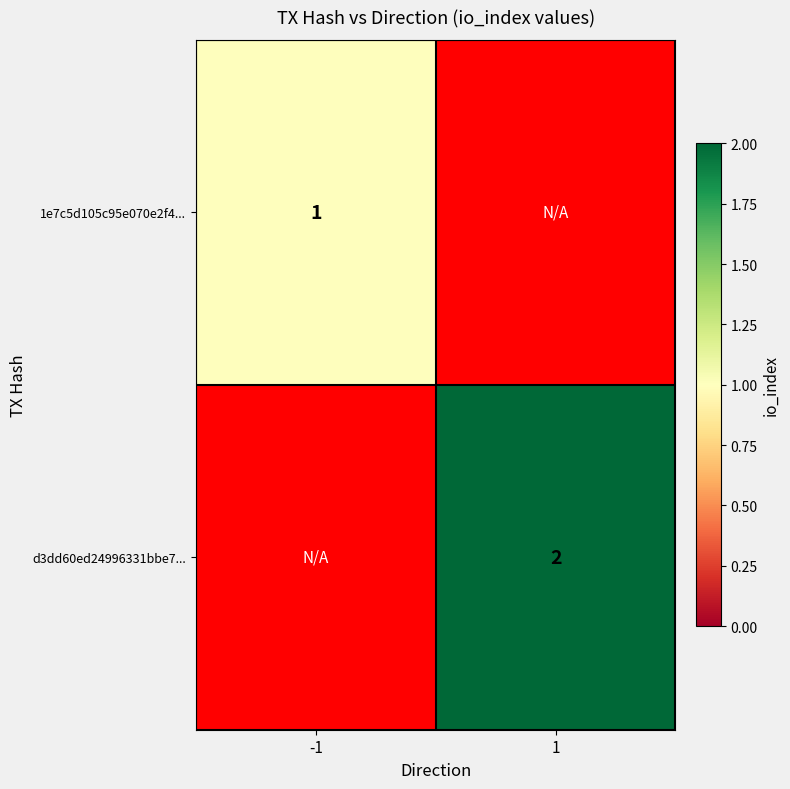

The 1e7c5d105c95e070e2f4... series shows 1.5 at -1. True or false?

False